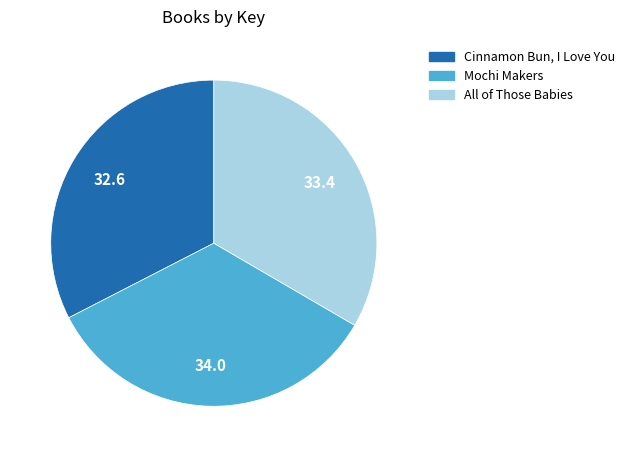

Approximately how many times larger is the value at All of Those Babies compared to Cinnamon Bun, I Love You?

1.0